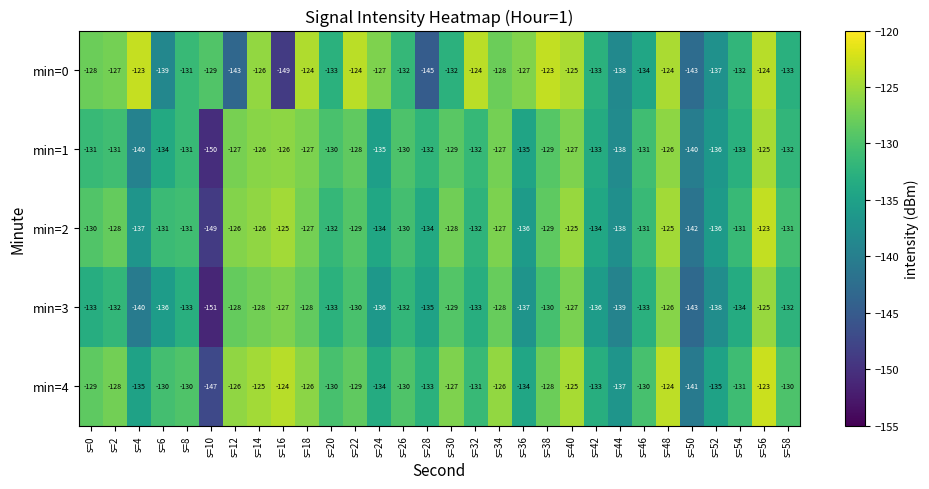

What is the minimum value shown in the chart?

-151